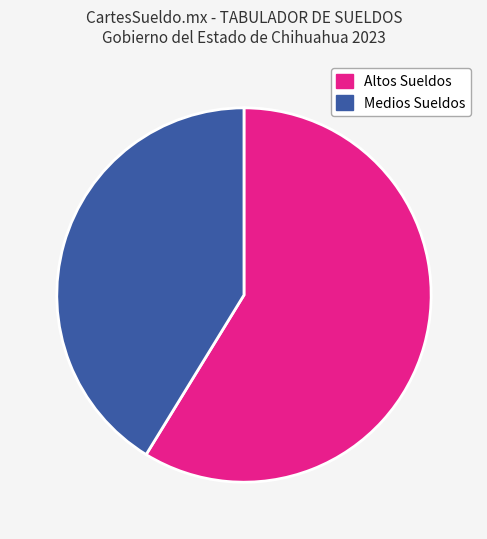

Do Altos Sueldos and Medios Sueldos together represent more than half of the pie?

Yes